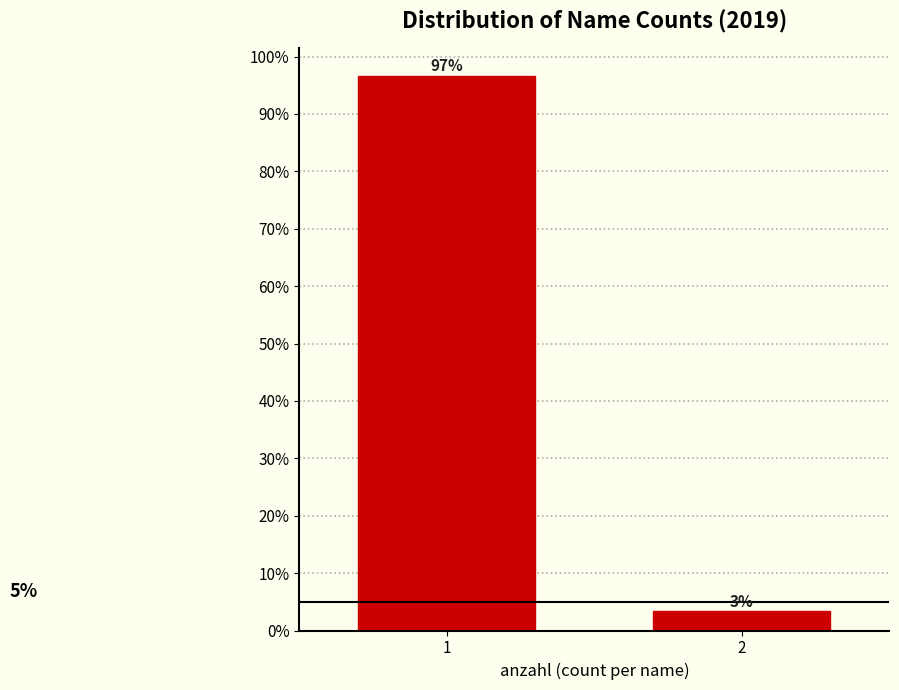

How many bars are there in total?

2